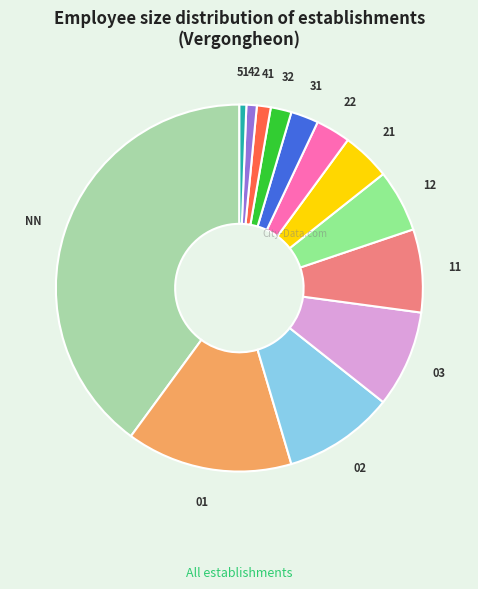

Is there any slice that represents more than half of the pie?

No